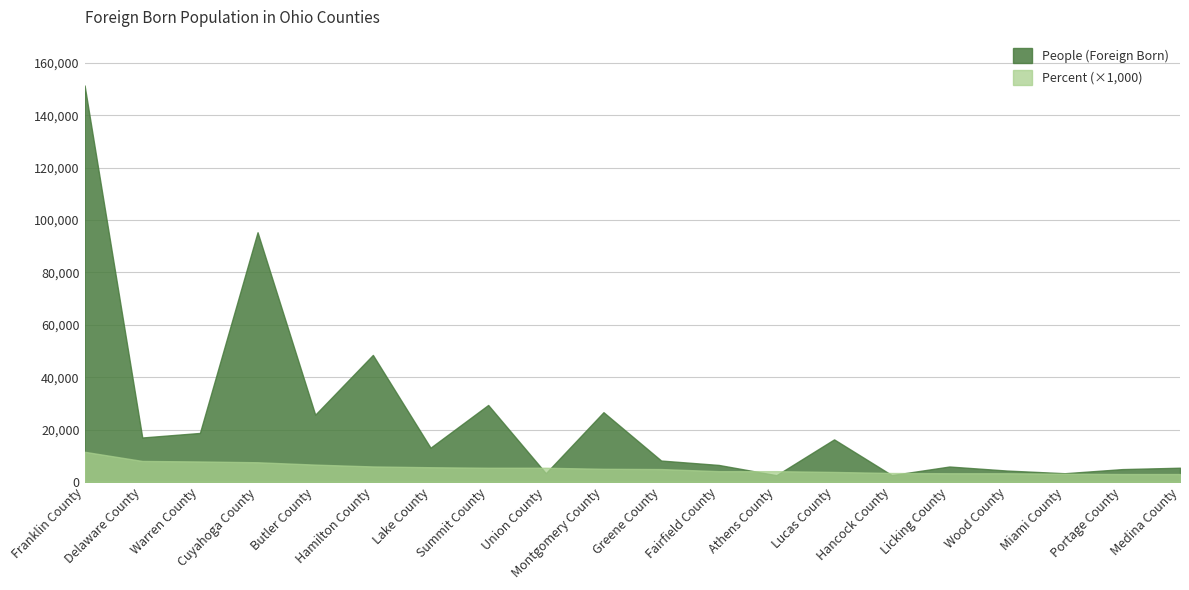

Where does the Value (Percent) scaled series first go above 5?

Franklin County